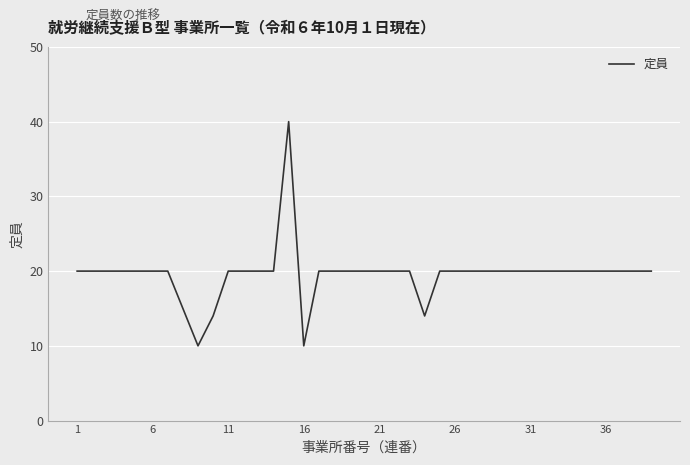

What is the greatest value displayed?

40